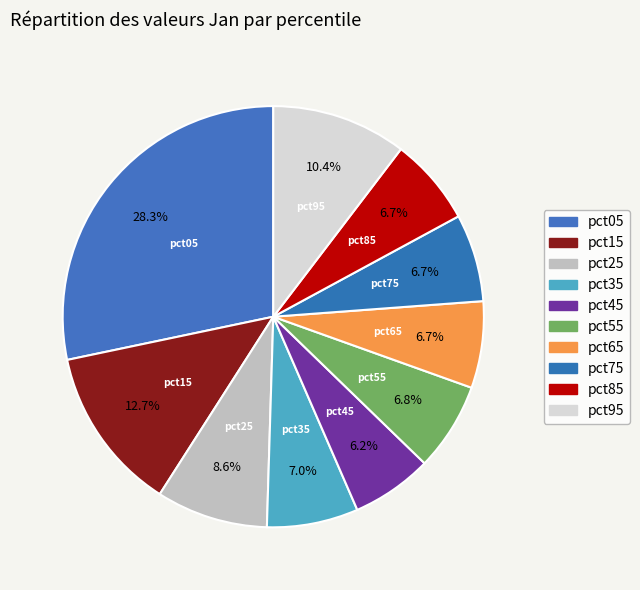

Is it true that pct85 is 7% of the pie?

True